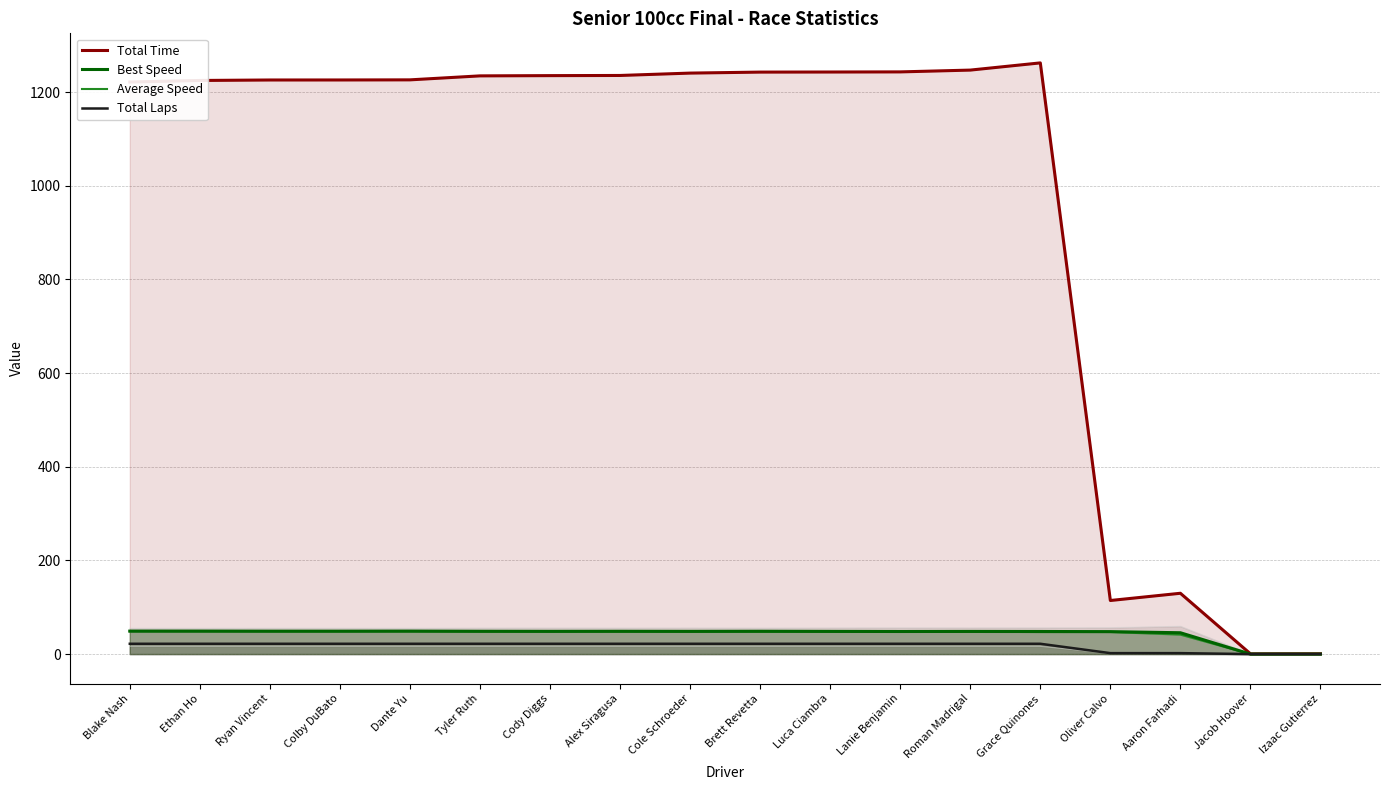

How many lines are shown in the chart?

4